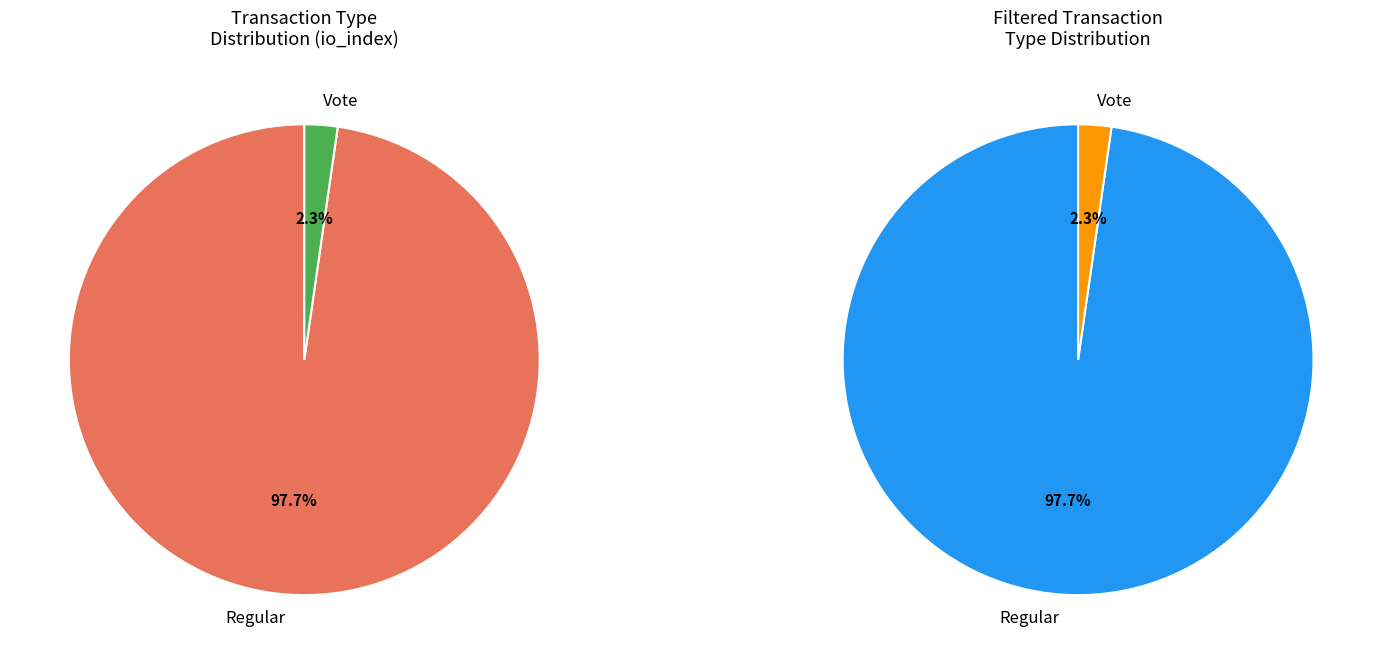

Is Regular the majority of the pie?

Yes